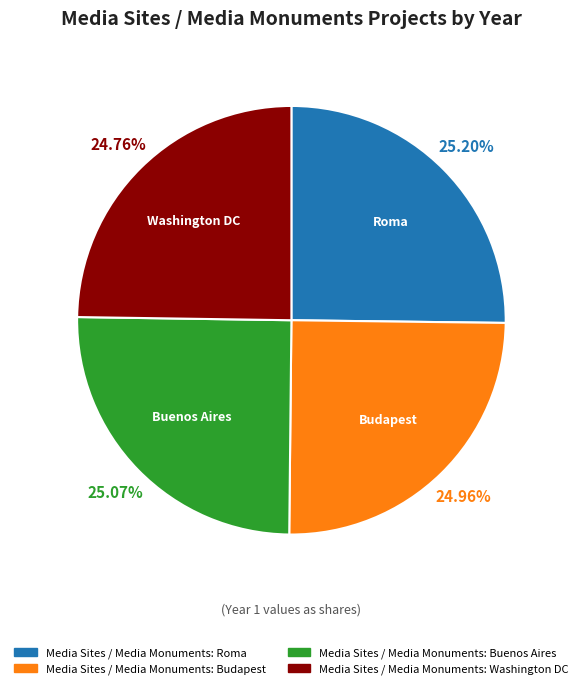

The Media Sites / Media Monuments: Buenos Aires slice represents 25% of the pie. True or false?

True